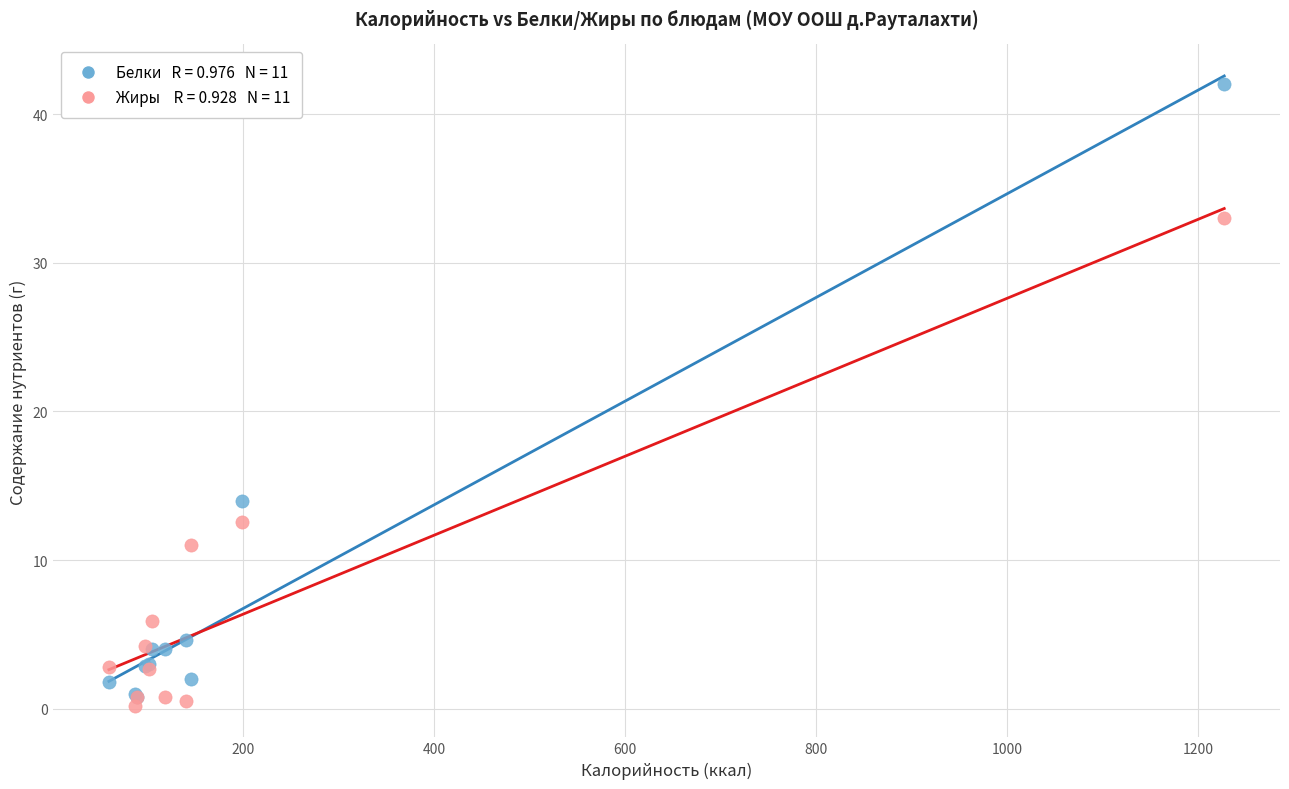

Across all series, what Y value is closest to 21?

14.0